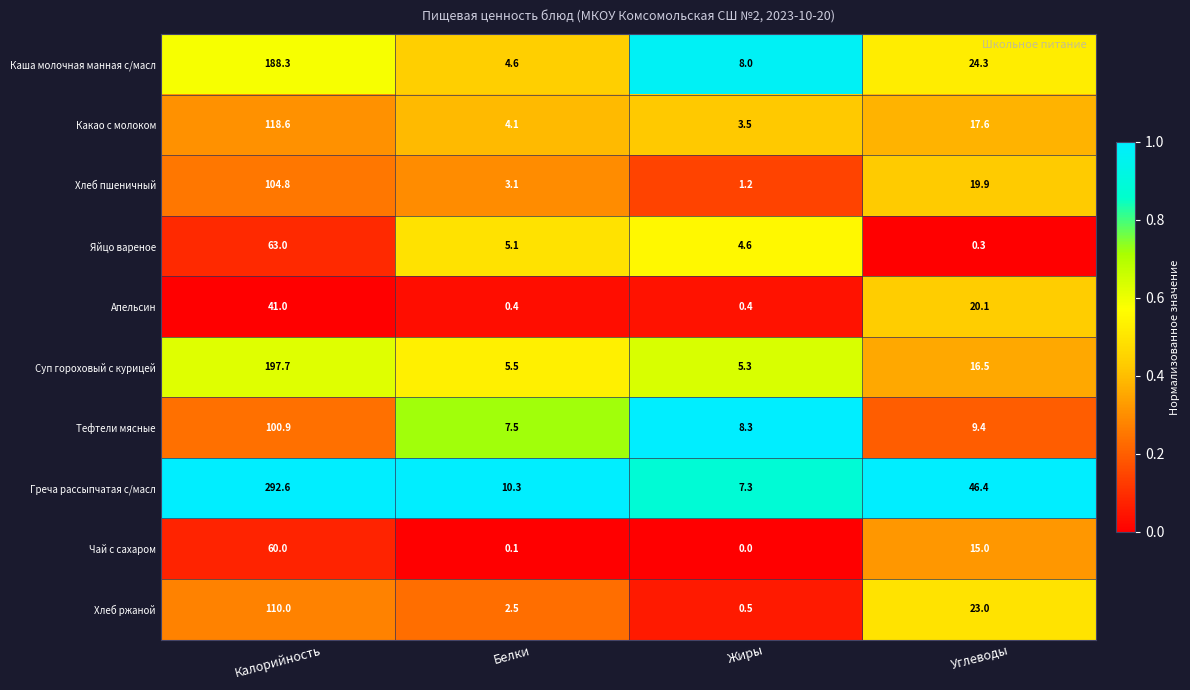

Count the number of categories in the chart.

4